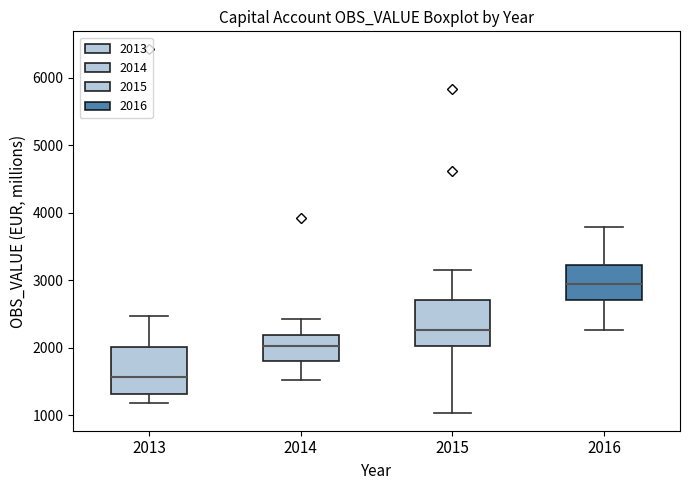

Where does the upper whisker of the box at x = 2015 end on the y-axis? The values are not printed on the chart, so give them approximately, as read against the axis.

3200